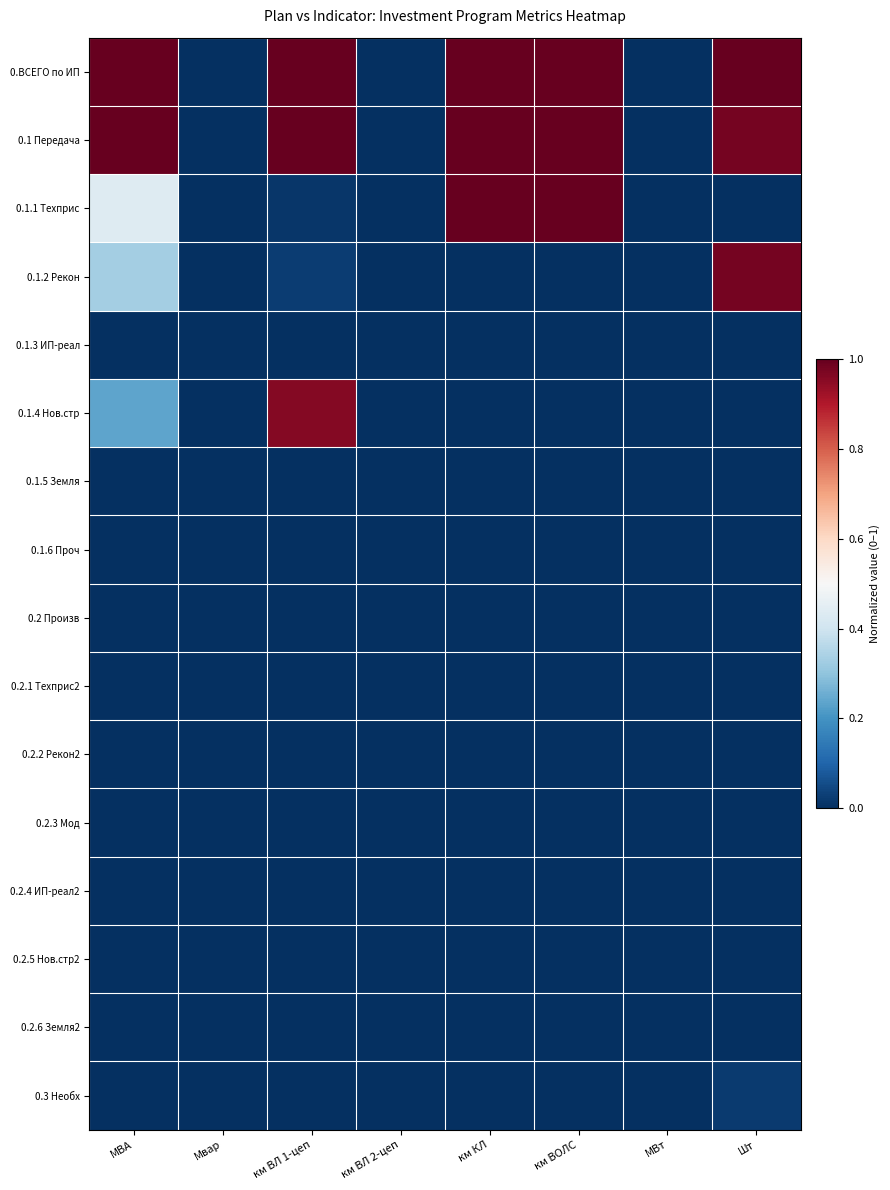

Between км ВЛ 1-цеп and км ВОЛС, which series saw the biggest shift?

0.1.1 Техприс